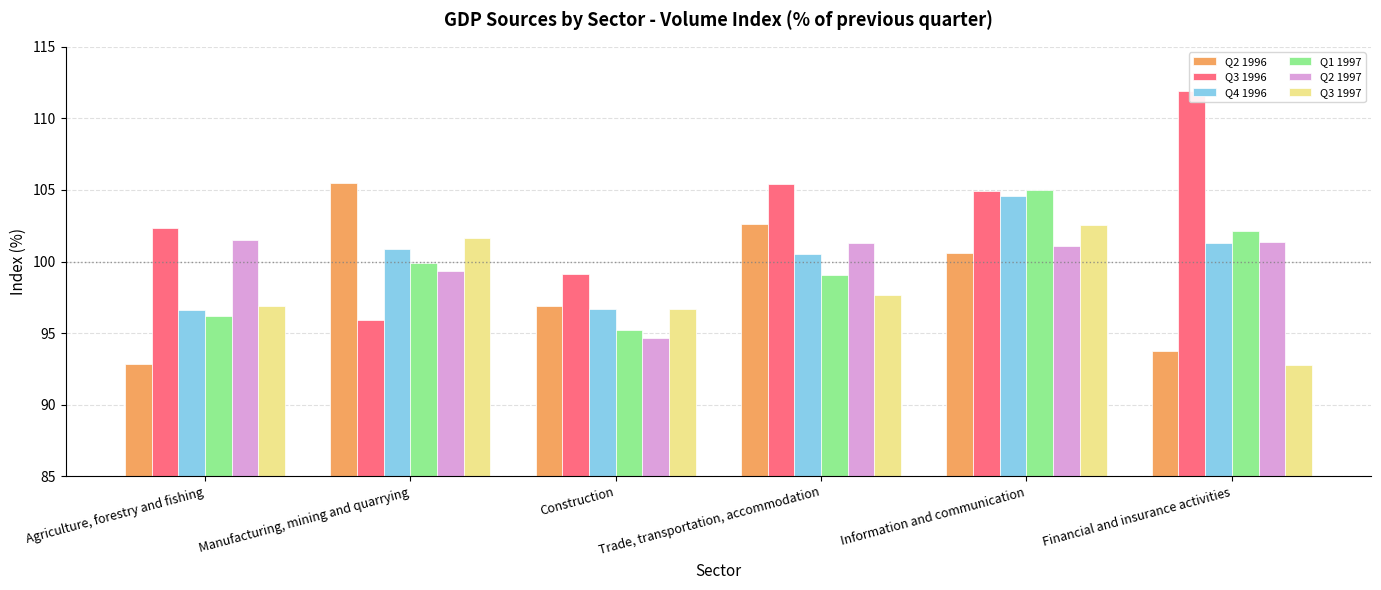

Which series has the widest spread of values?

Q3 1996